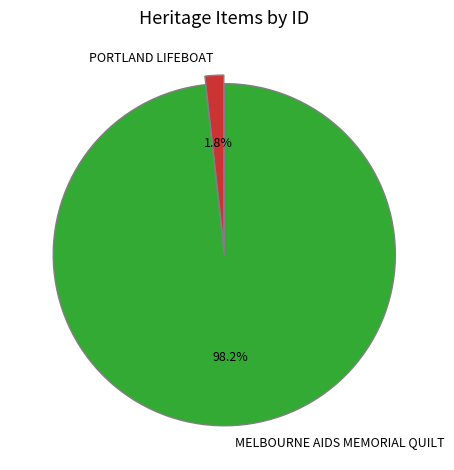

Which has a higher value, PORTLAND LIFEBOAT or MELBOURNE AIDS MEMORIAL QUILT?

MELBOURNE AIDS MEMORIAL QUILT